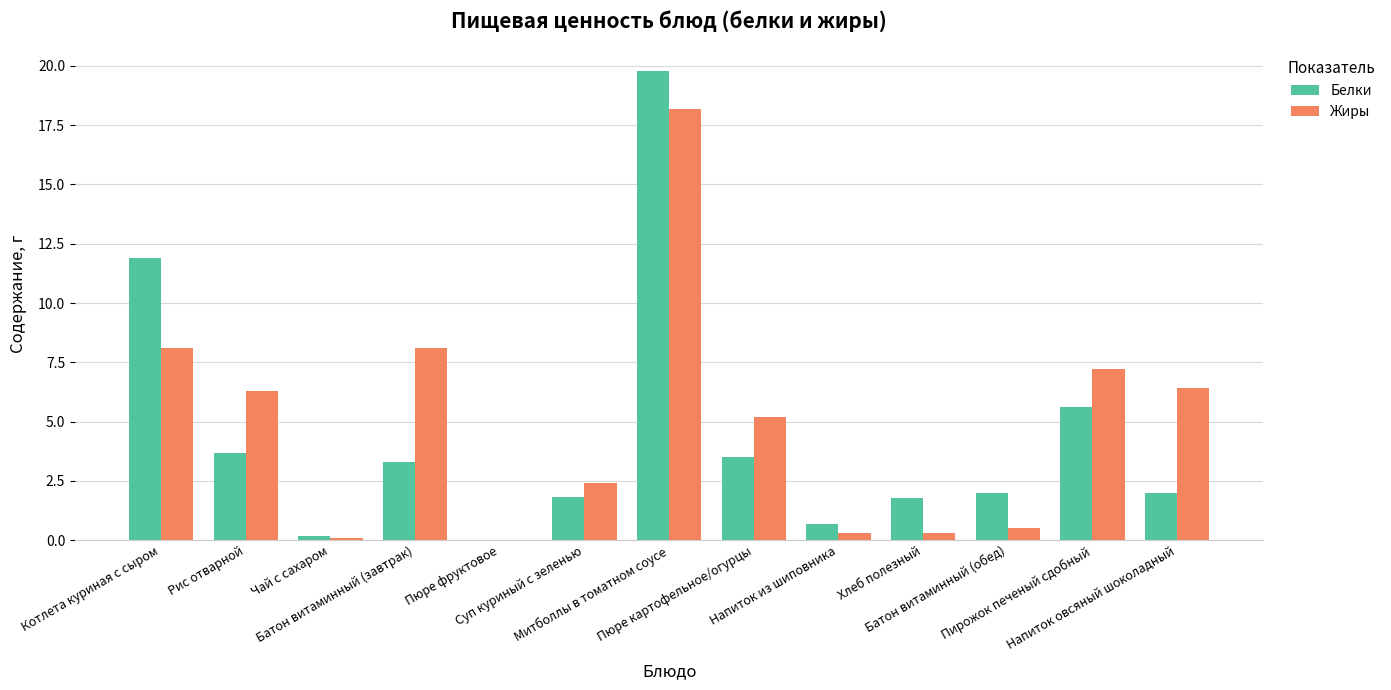

Reading left to right, extract all data points from this chart.

Белки: Котлета куриная с сыром=11.9	Рис отварной=3.7	Чай с сахаром=0.2	Батон витаминный (завтрак)=3.3	Пюре фруктовое=0.0	Суп куриный с зеленью=1.8	Митболлы в томатном соусе=19.8	Пюре картофельное/огурцы=3.5	Напиток из шиповника=0.7	Хлеб полезный=1.8	Батон витаминный (обед)=2.0	Пирожок печеный сдобный=5.6	Напиток овсяный шоколадный=2.0
Жиры: Котлета куриная с сыром=8.1	Рис отварной=6.3	Чай с сахаром=0.1	Батон витаминный (завтрак)=8.1	Пюре фруктовое=0.0	Суп куриный с зеленью=2.4	Митболлы в томатном соусе=18.2	Пюре картофельное/огурцы=5.2	Напиток из шиповника=0.3	Хлеб полезный=0.3	Батон витаминный (обед)=0.5	Пирожок печеный сдобный=7.2	Напиток овсяный шоколадный=6.4